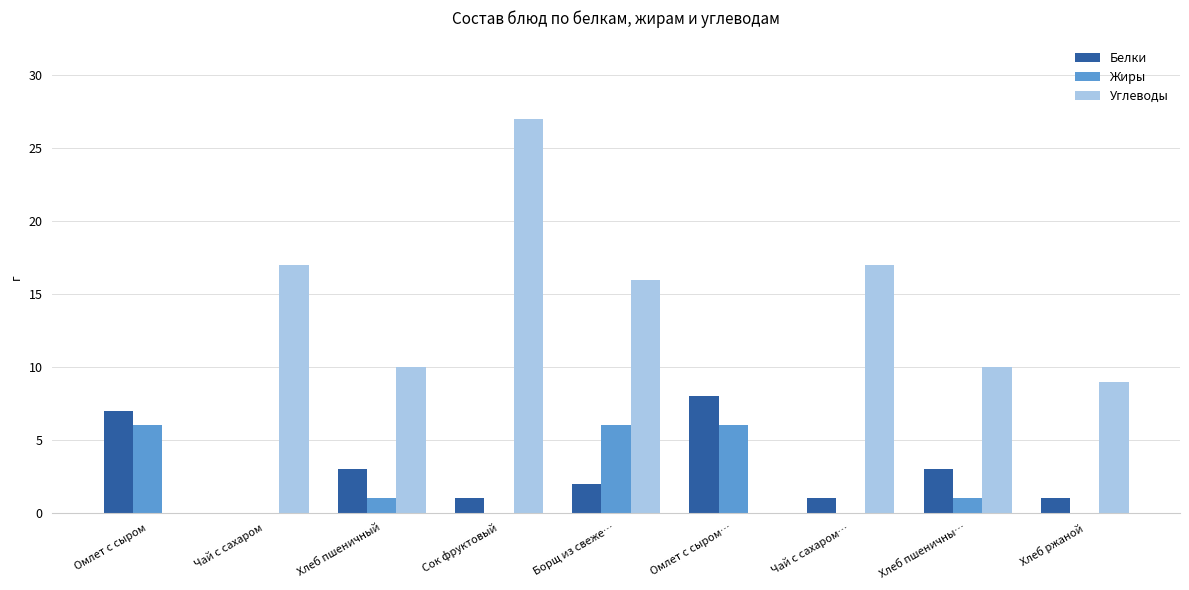

How many groups of bars are there?

9